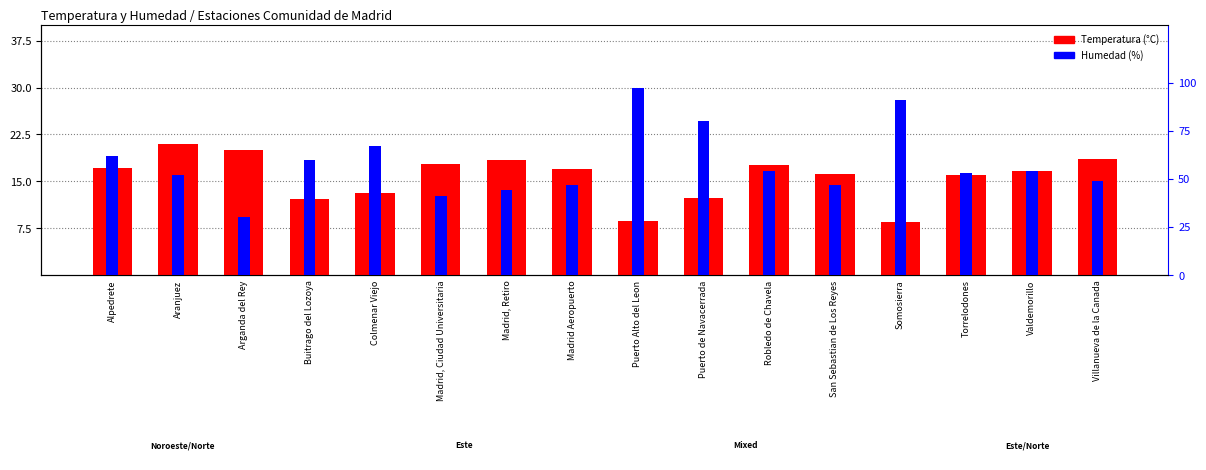

The Temperatura (°C) series shows 7.4 at Madrid, Retiro. True or false?

False